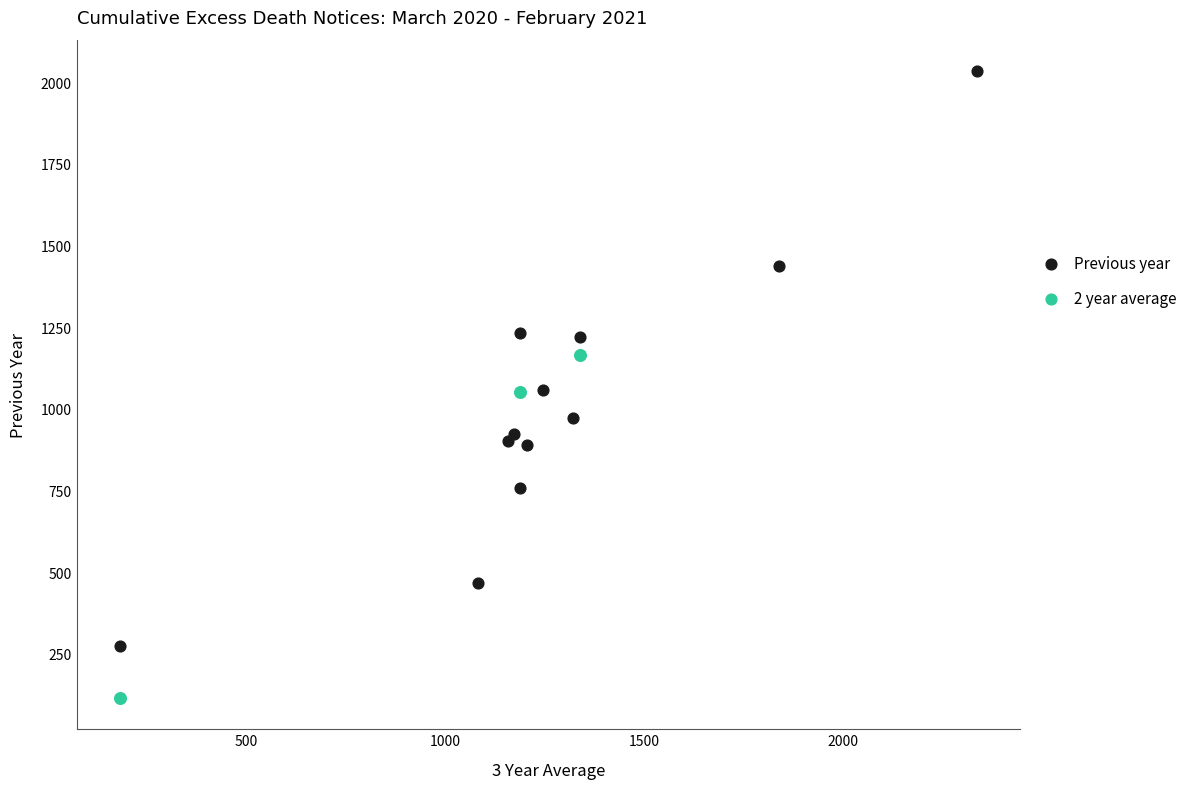

Which series has the widest spread of Y values?

Previous year